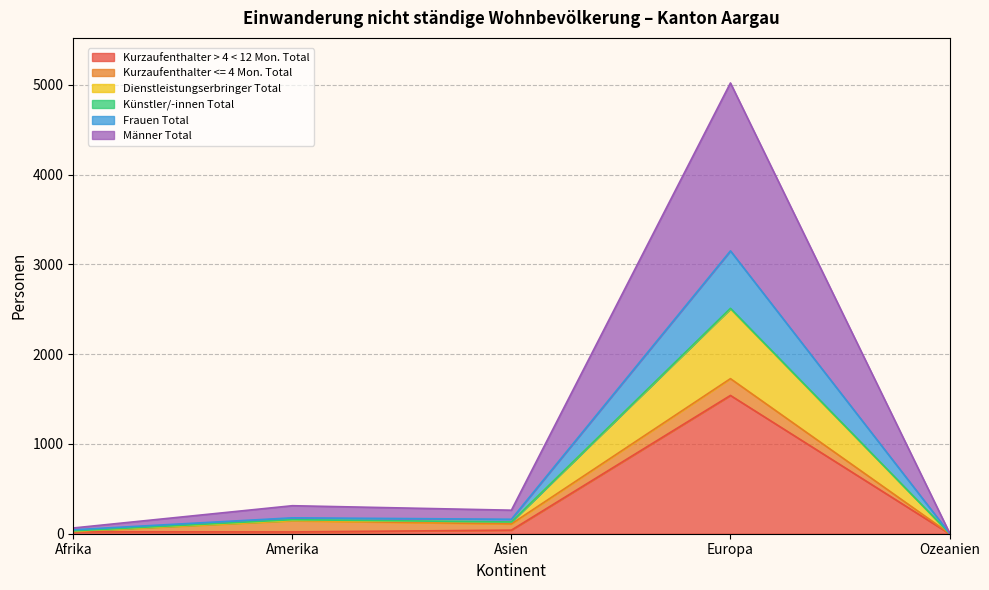

At which category is the sum across all series the highest?

Europa